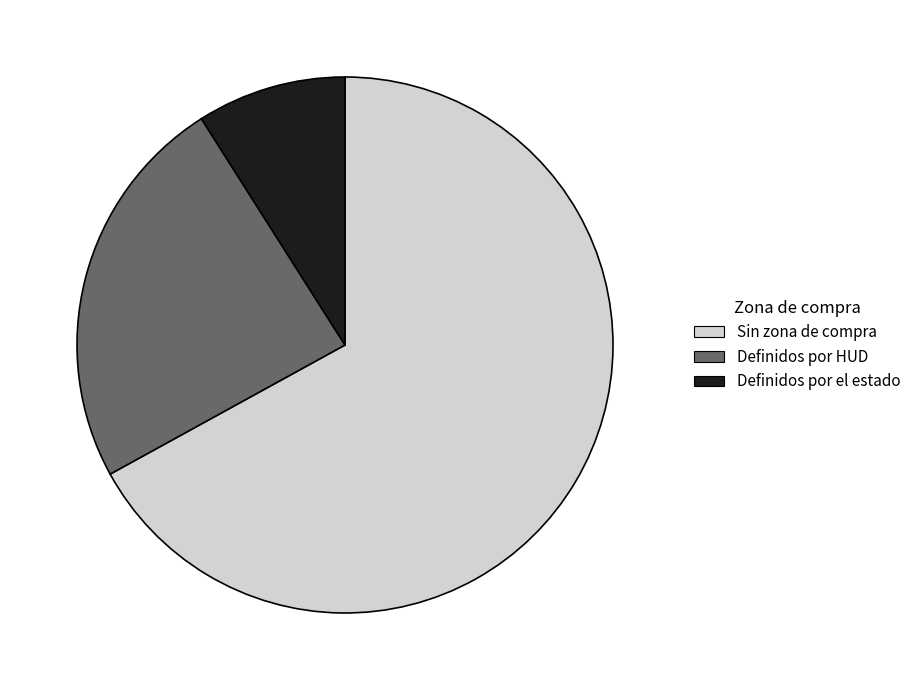

True or false: Definidos por el estado accounts for 9% of the total.

True